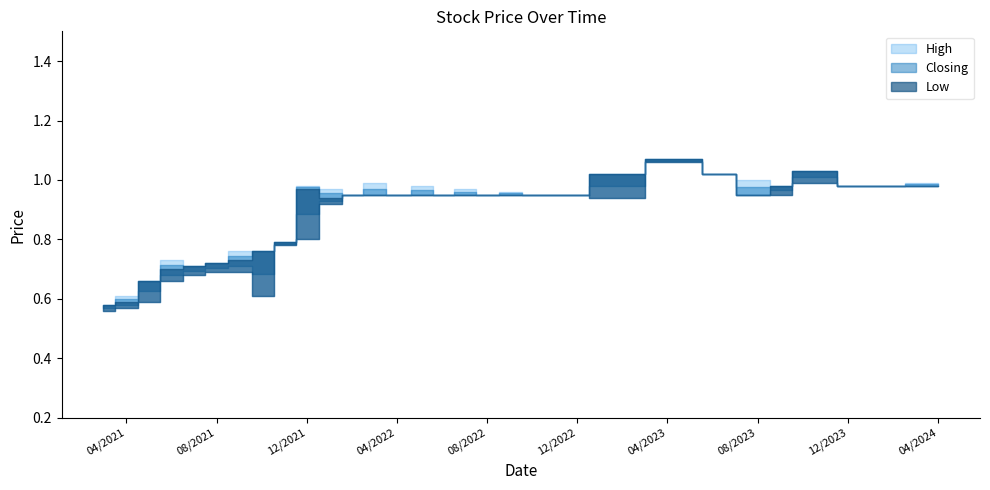

At which category does Low reach its first local valley?

03/10/2021